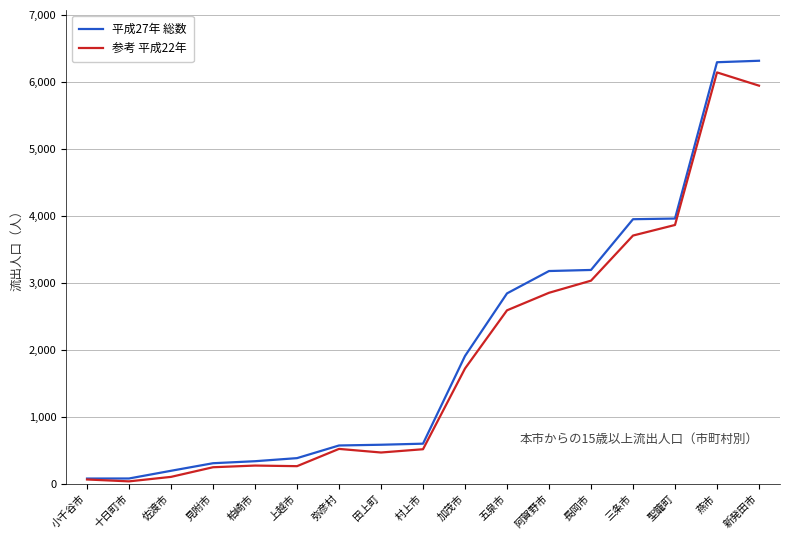

What are all the series names shown in the legend?

平成27年 総数, 参考 平成22年